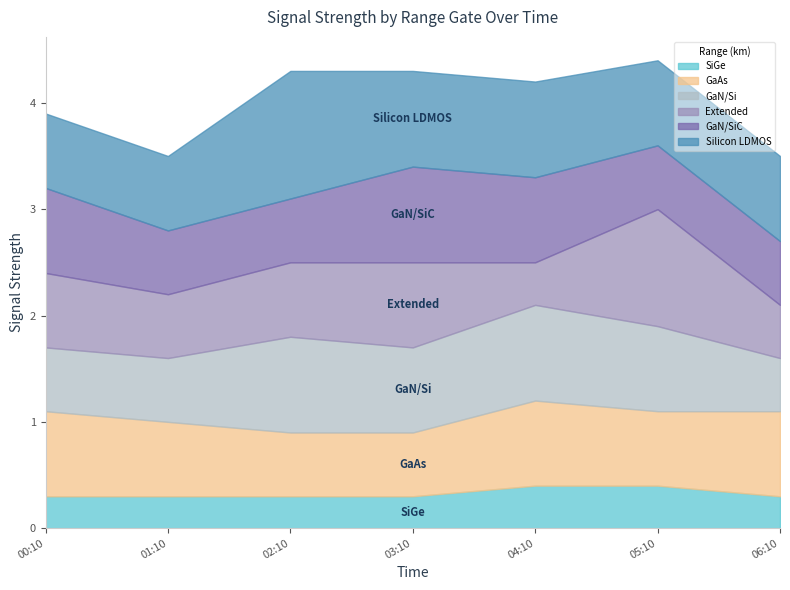

At which category is the sum across all series the highest?

2004/03/19 05:10